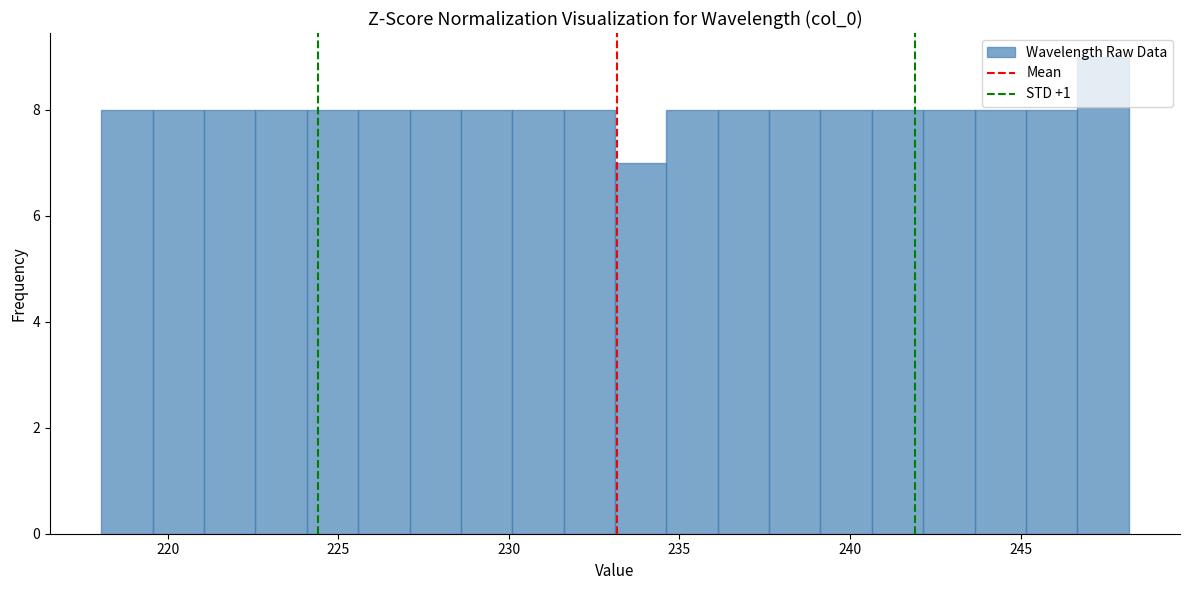

Read against the x-axis, roughly where is the centre of the tallest bar?

247.5